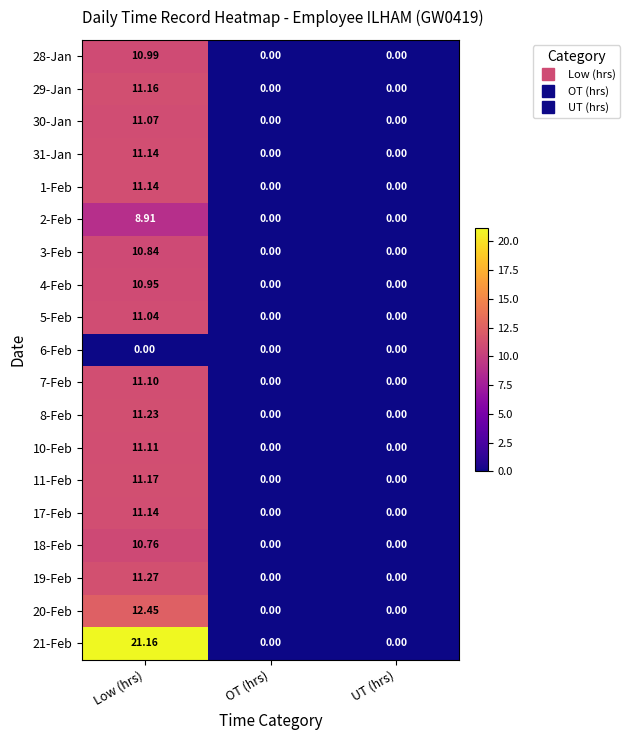

At which category does the chart reach its peak across all series?

Low (hrs)